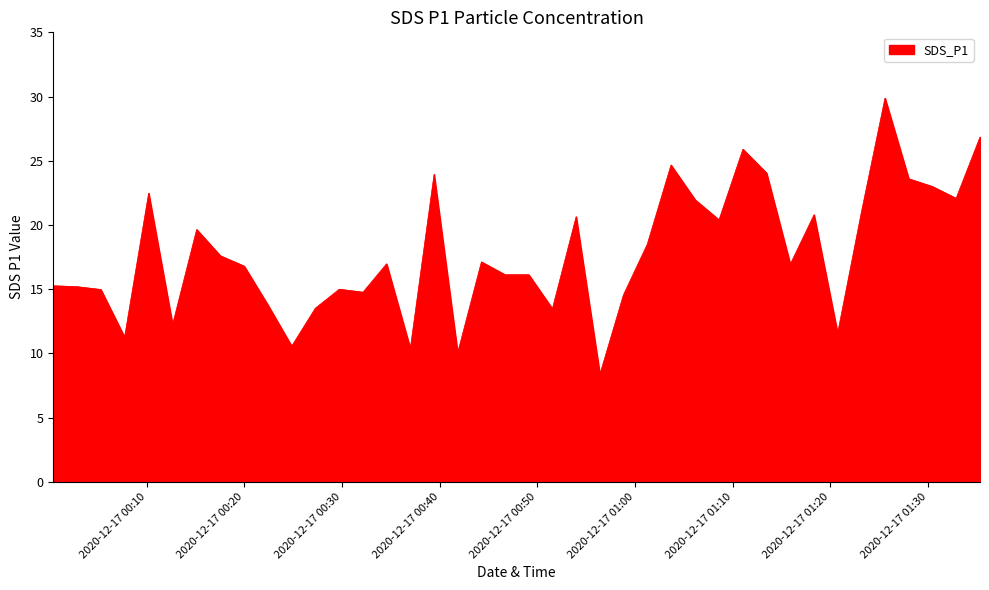

What is the minimum value shown in the chart?

8.4